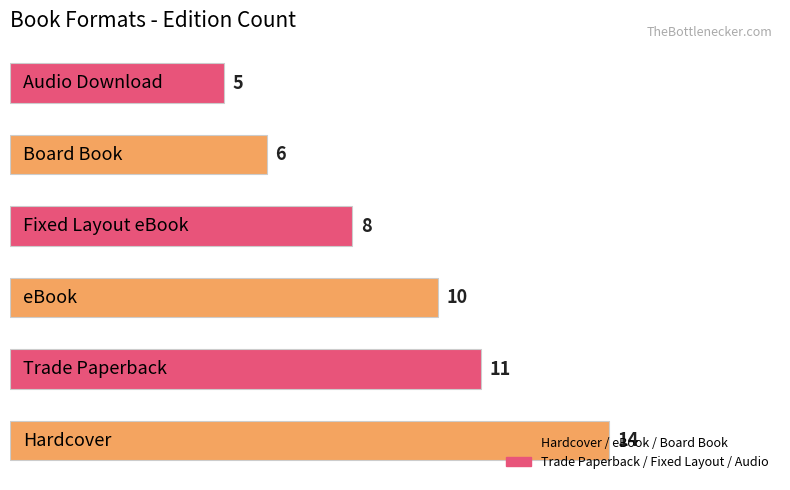

How many bars are there in total?

6